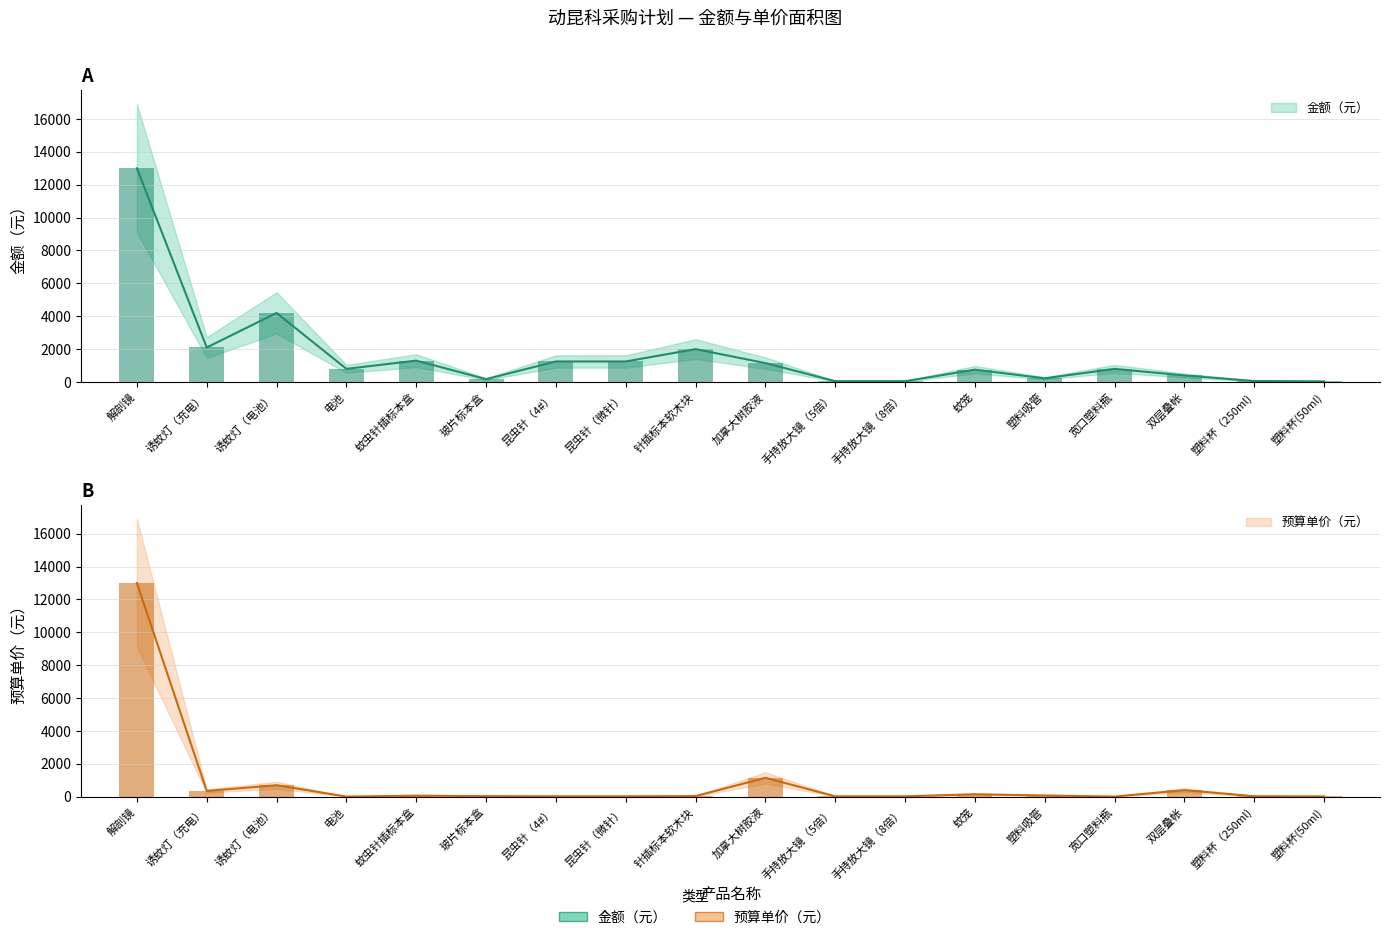

What is the difference between the highest and lowest values at 诱蚊灯（电池）?

3500